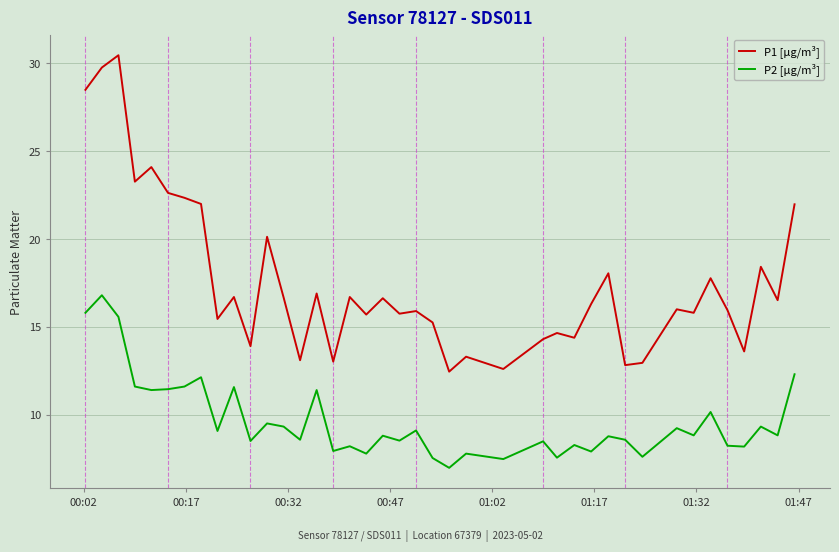

Which series has the largest total across all categories?

P1 [µg/m³]